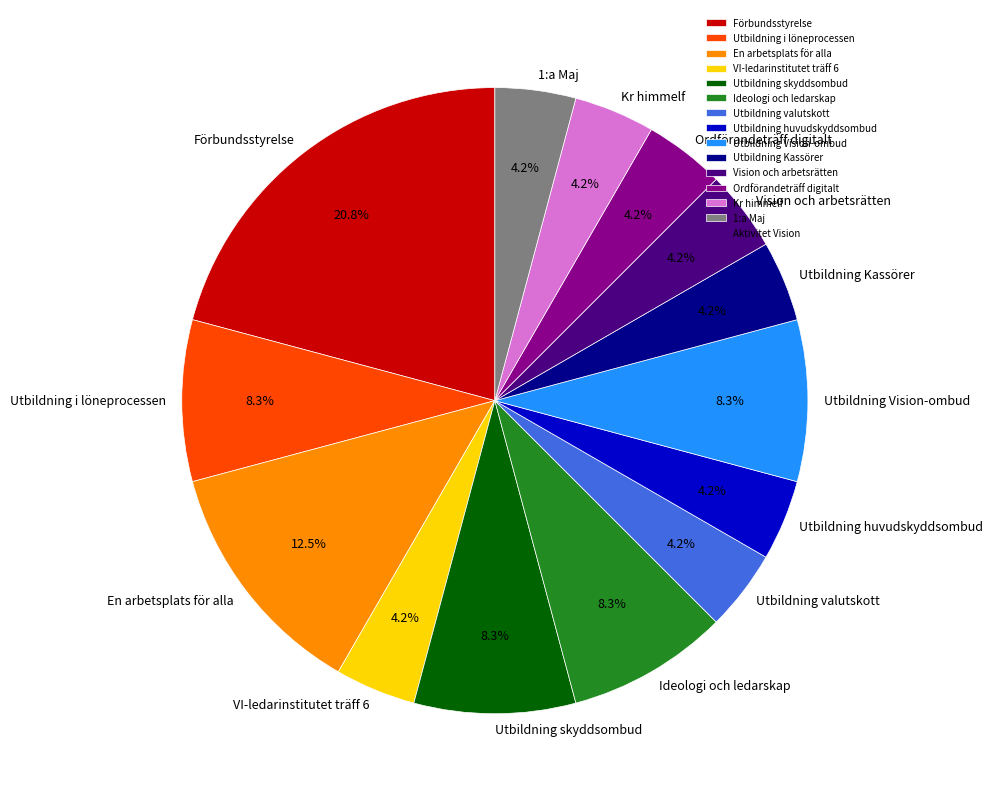

What portion of the pie excludes Kr himmelf?

95.8%